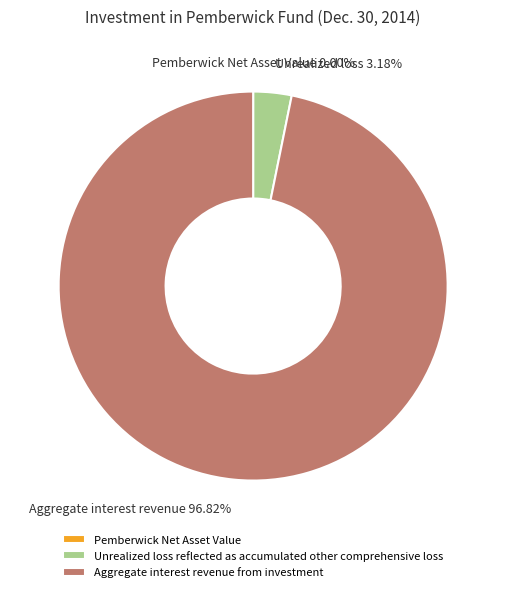

What is the largest slice in the pie chart?

Aggregate interest revenue from investment